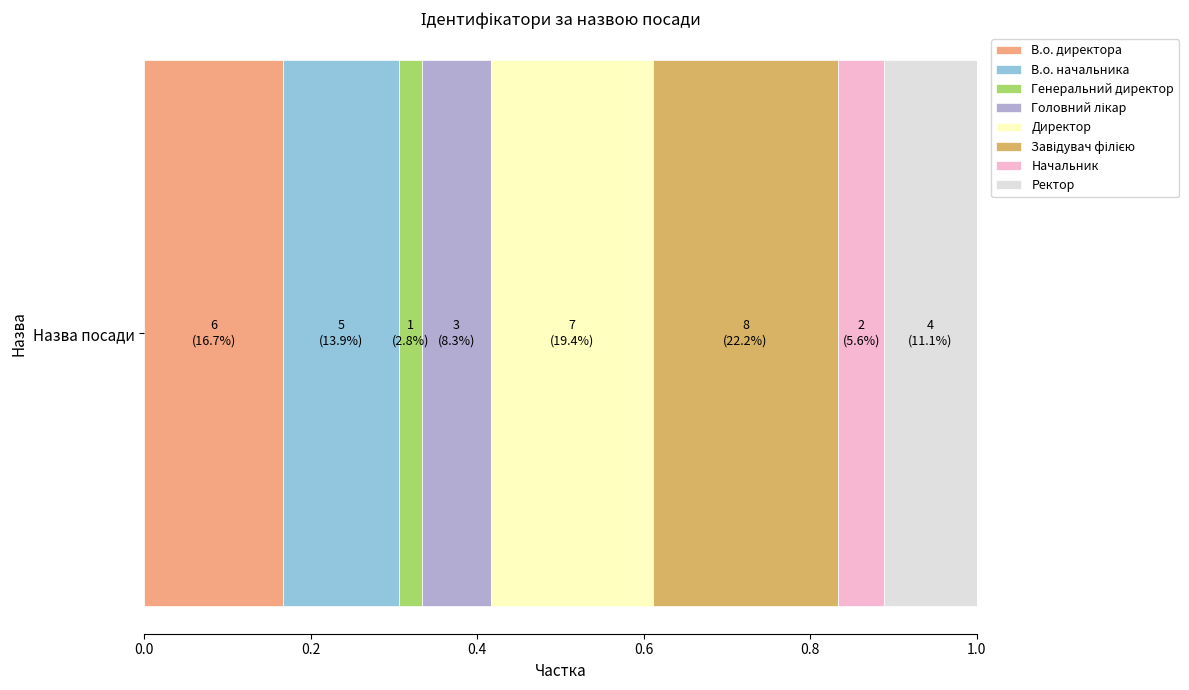

Rank the categories by В.о. директора value from highest to lowest.

Назва посади